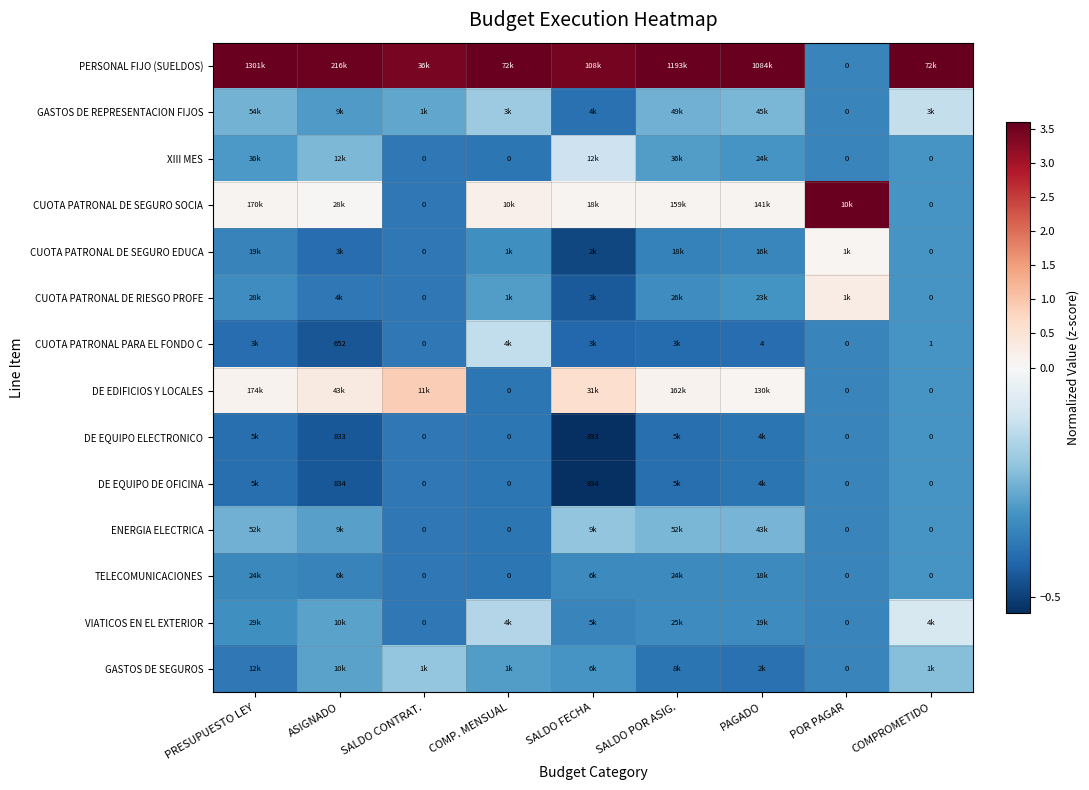

At which label is GASTOS DE REPRESENTACION FIJOS closest to 0?

COMPROMETIDO